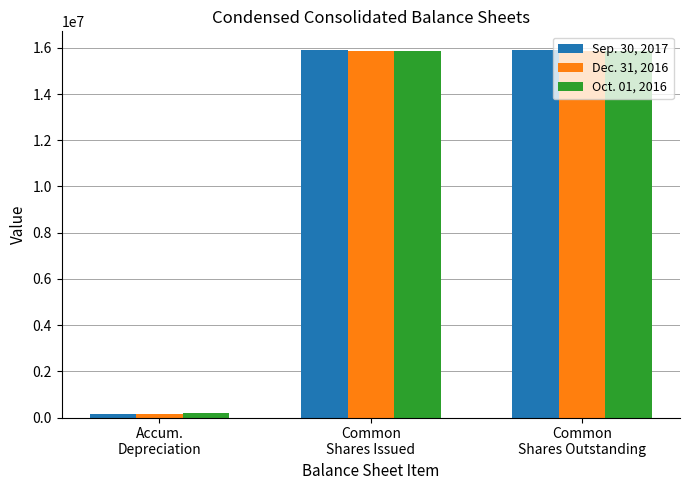

What is the sum of all Oct. 01, 2016 values?

31880842